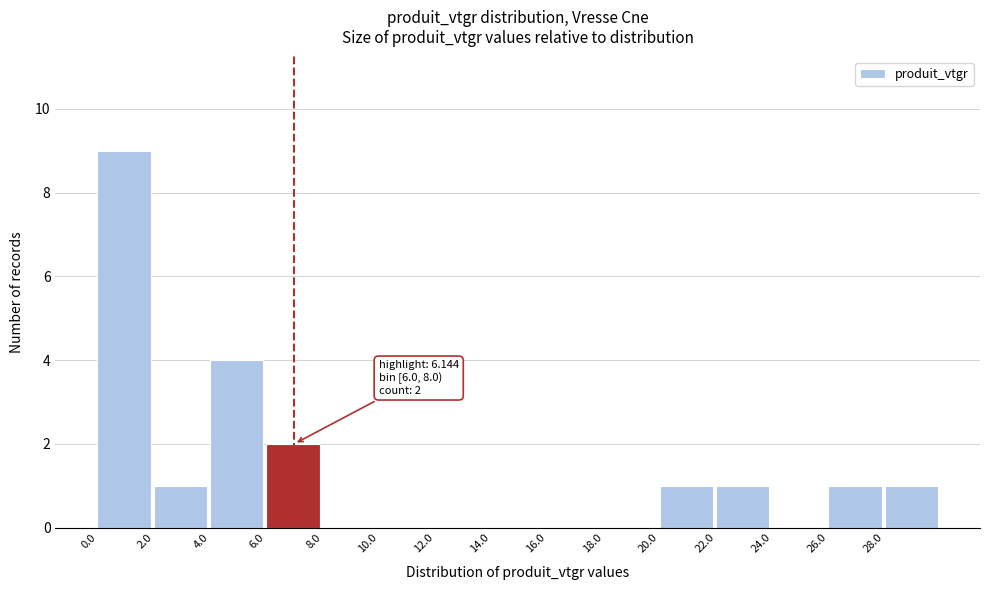

Over which range of the x-axis is the bar tallest?

0 to 2